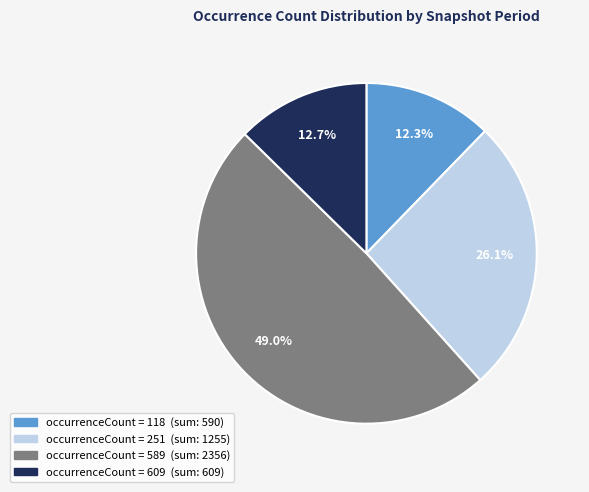

Count the number of slices in the pie.

4